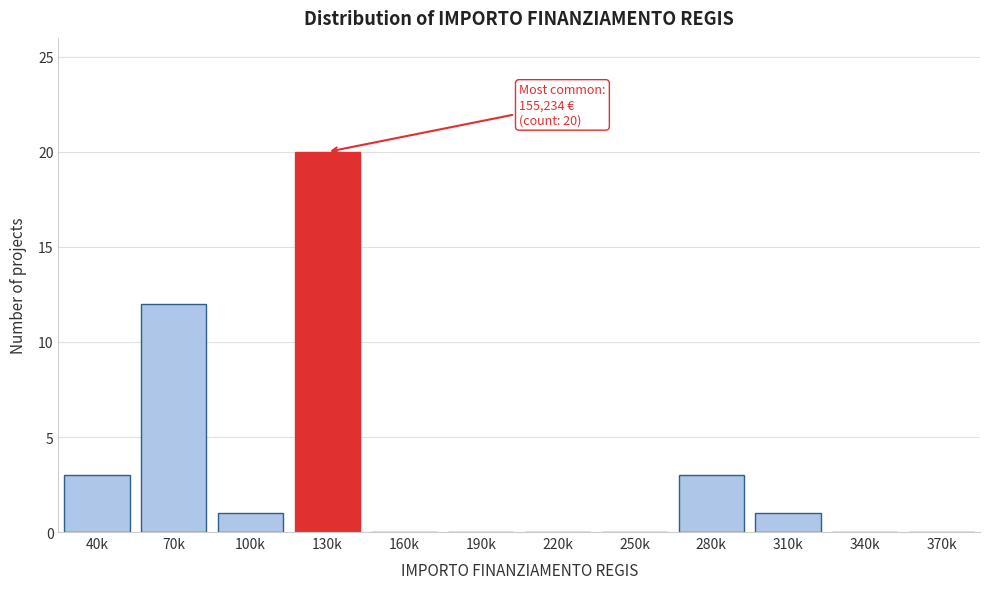

Reading left to right, transcribe all the data shown in this chart.

40k=3	70k=12	100k=1	130k=20	160k=0	190k=0	220k=0	250k=0	280k=3	310k=1	340k=0	370k=0